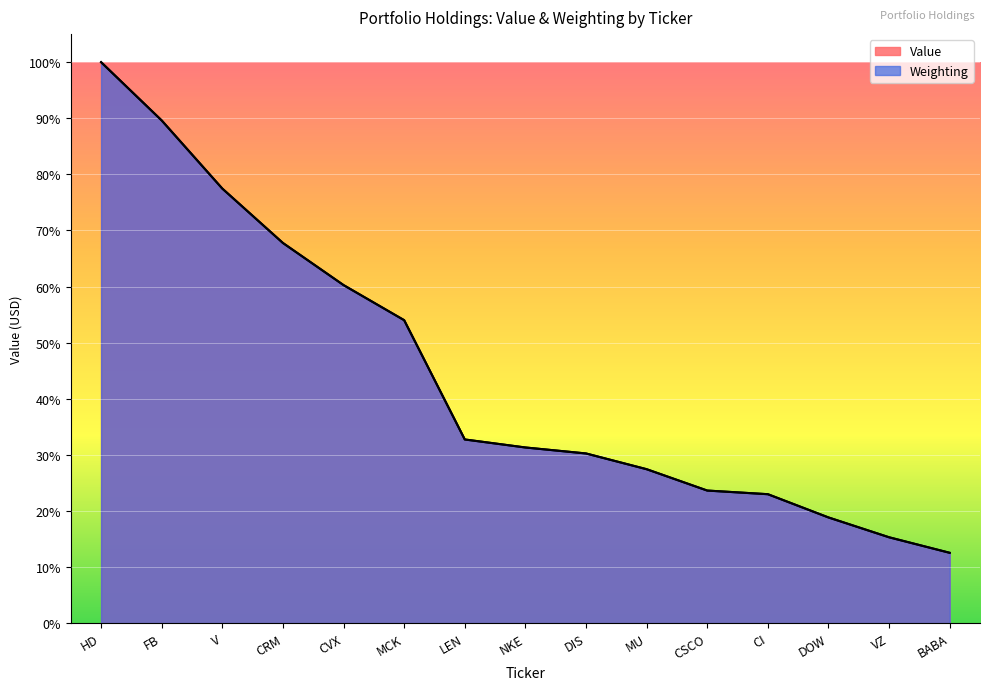

At which label is Weighting closest to 56?

MCK